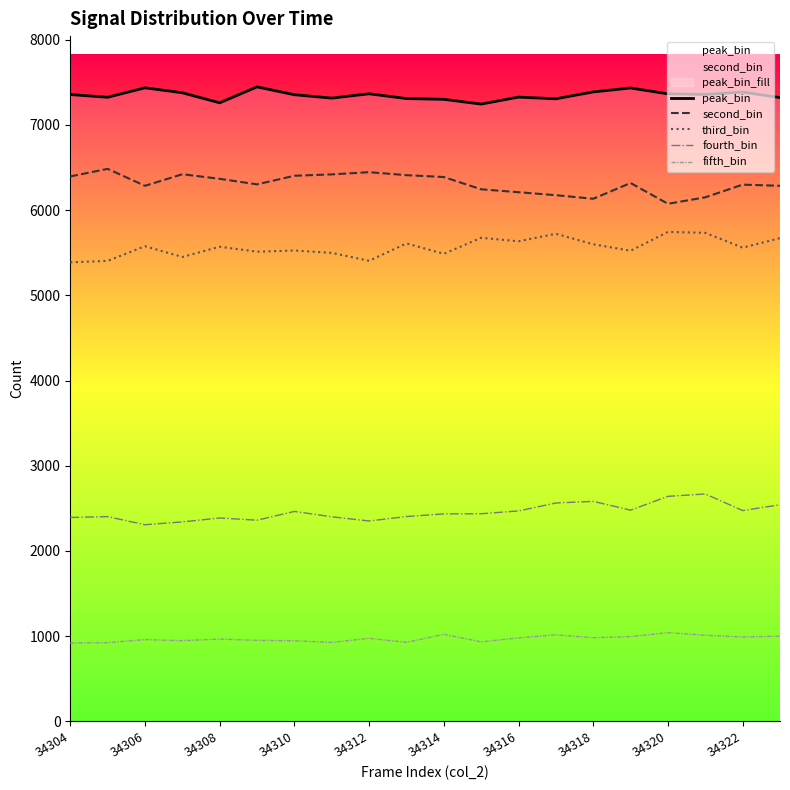

What is the highest value of the fifth_bin series?

1041